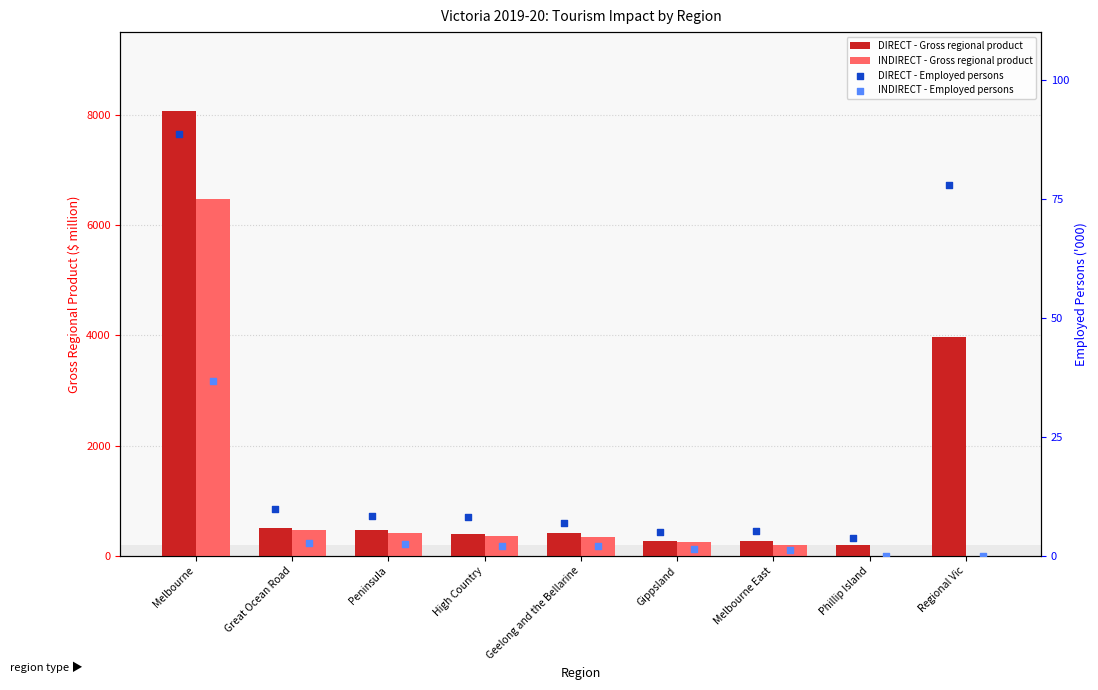

What are all the series names shown in the legend?

DIRECT - Gross regional product, INDIRECT - Gross regional product, DIRECT - Employed persons, INDIRECT - Employed persons